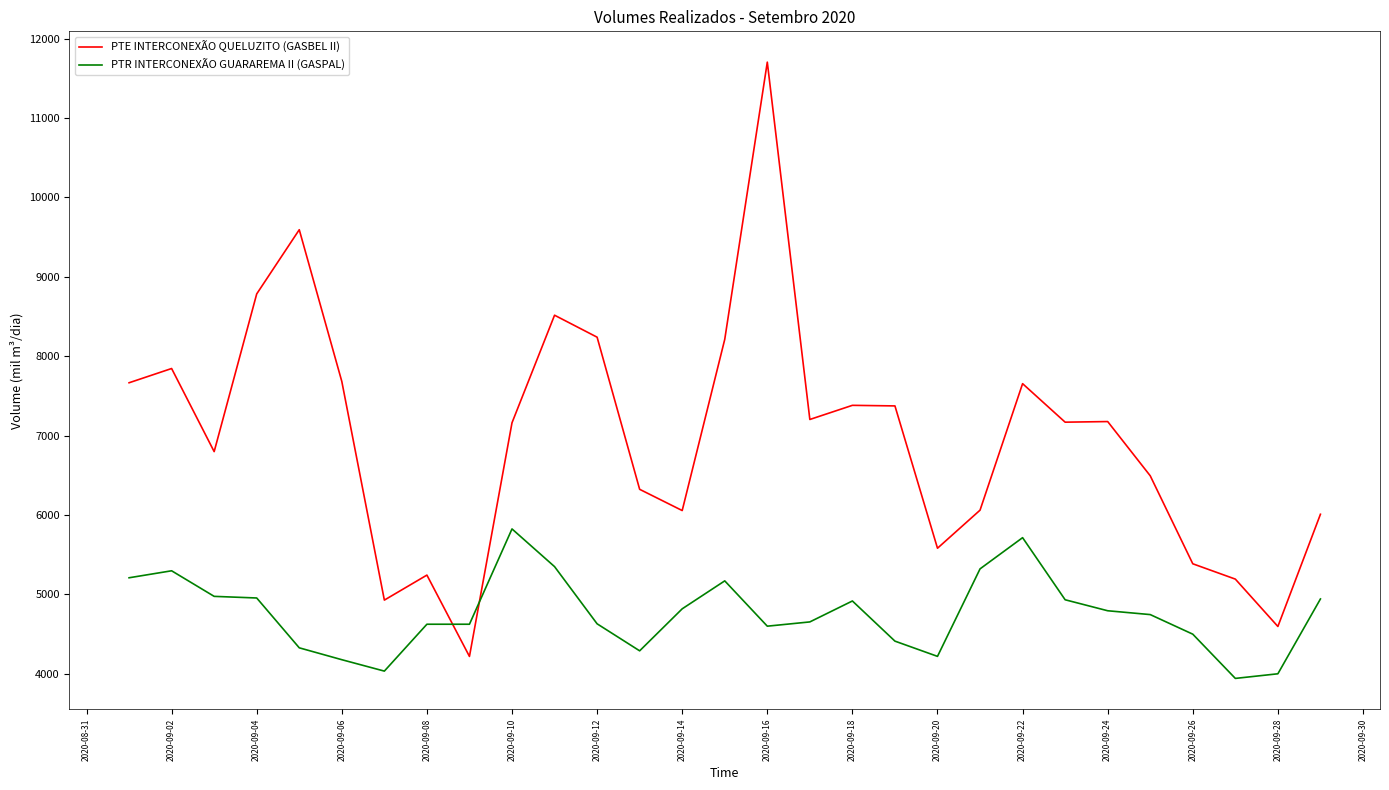

What is the difference between the maximum and minimum values in the PTR INTERCONEXÃO GUARAREMA II (GASPAL) series?

1882.4